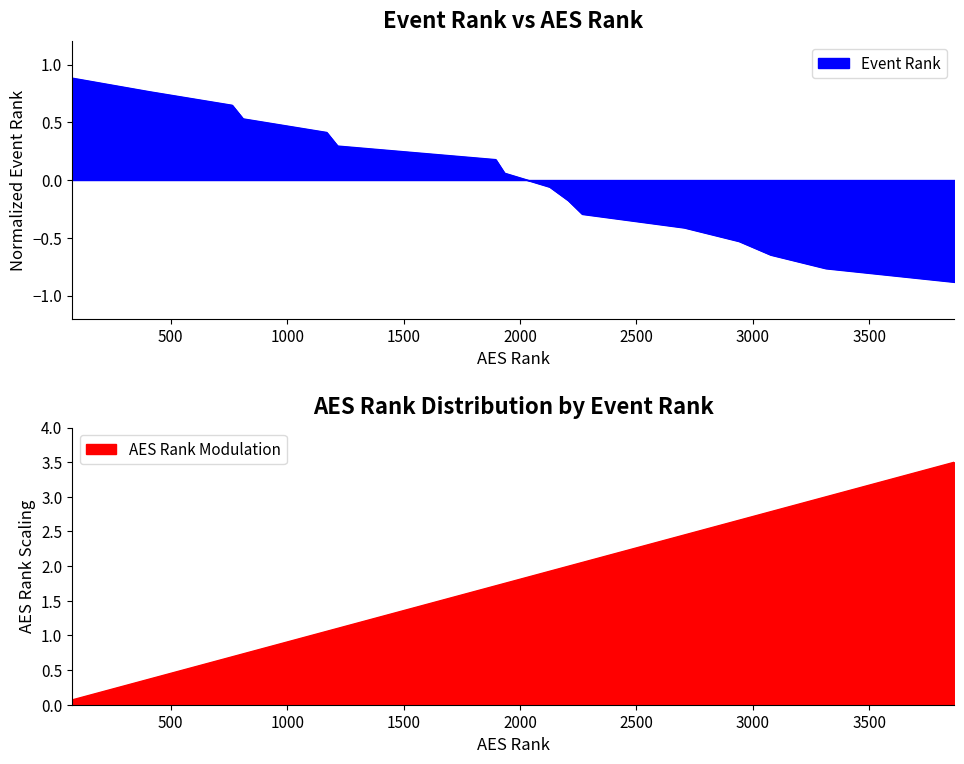

The chart shows a value of -0.4 at WVBA 12 State Black. True or false?

False